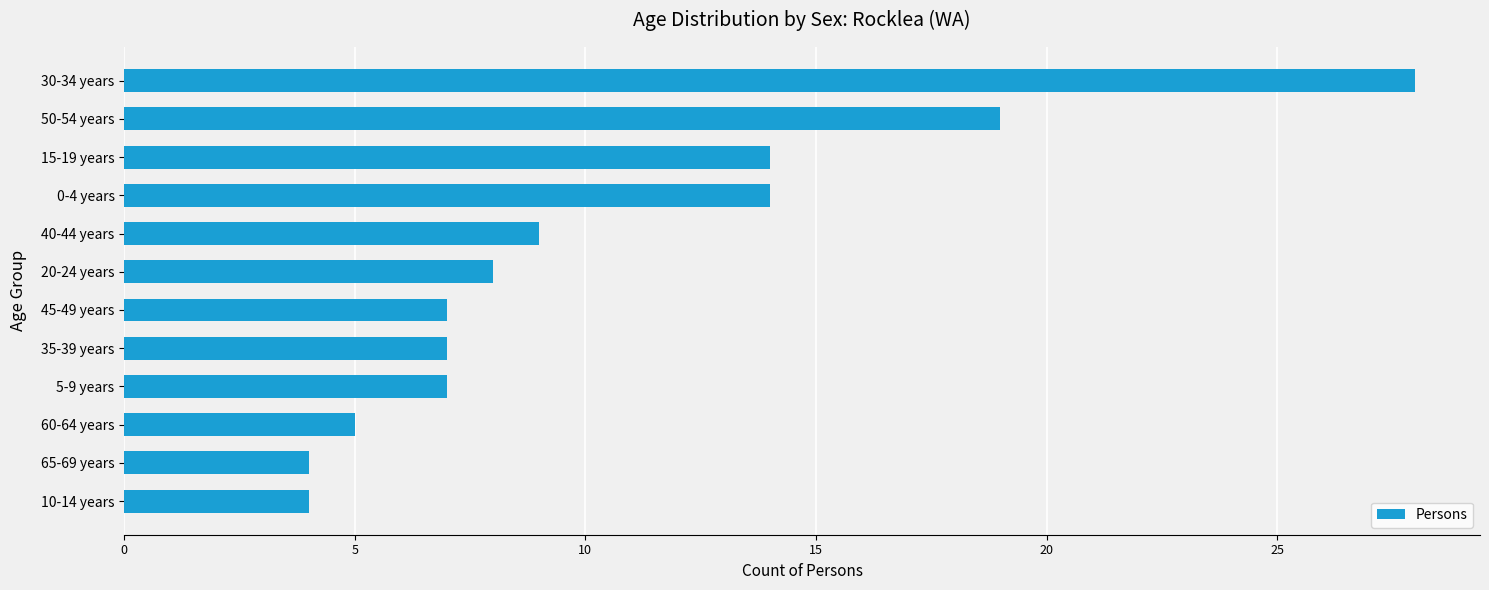

What is the difference between the maximum and second lowest values?

24